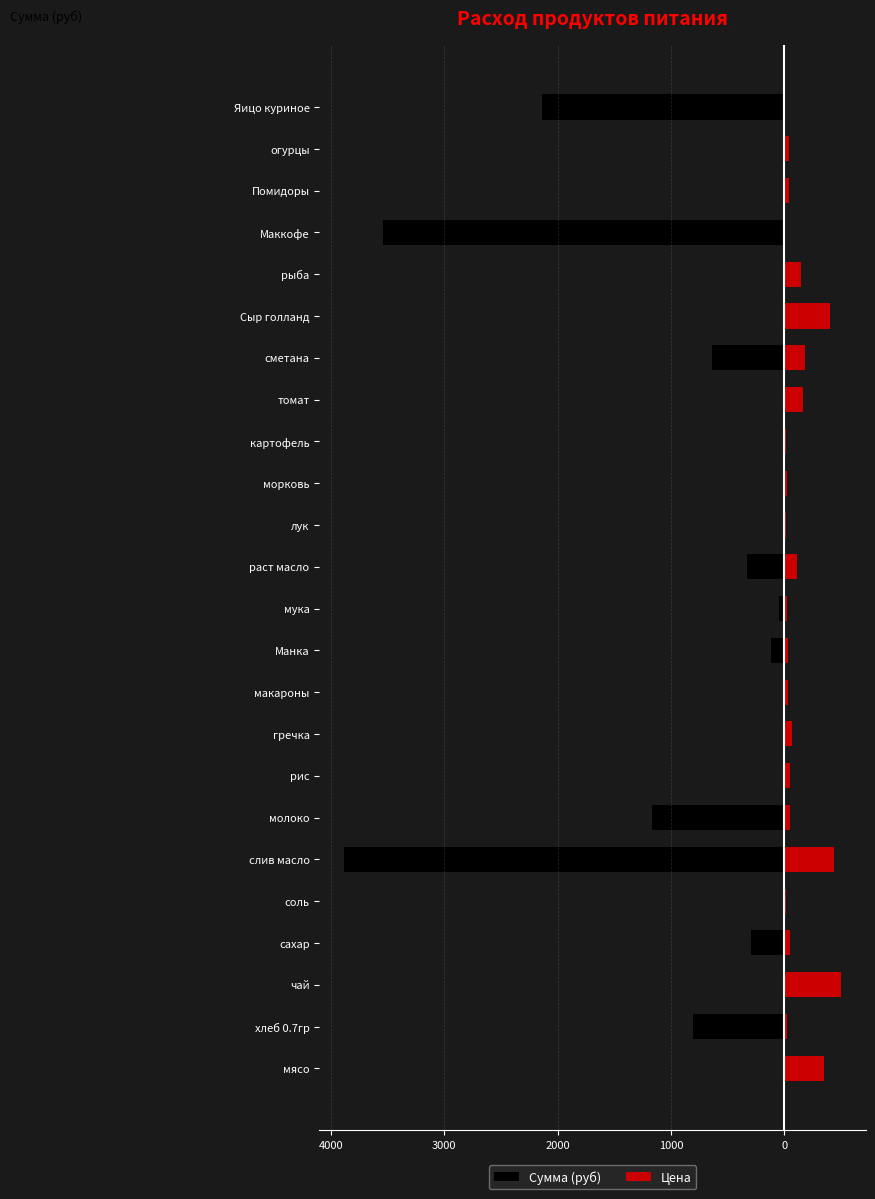

True or false: Цена has a value of 21.3 at соль.

False